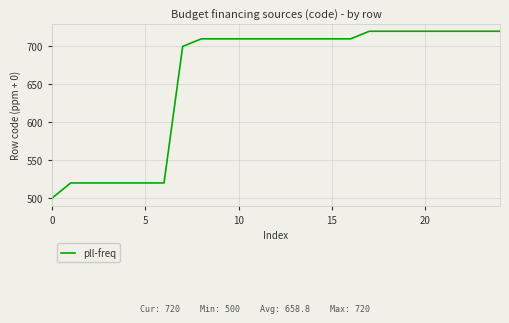

What is the minimum value shown in the chart?

500